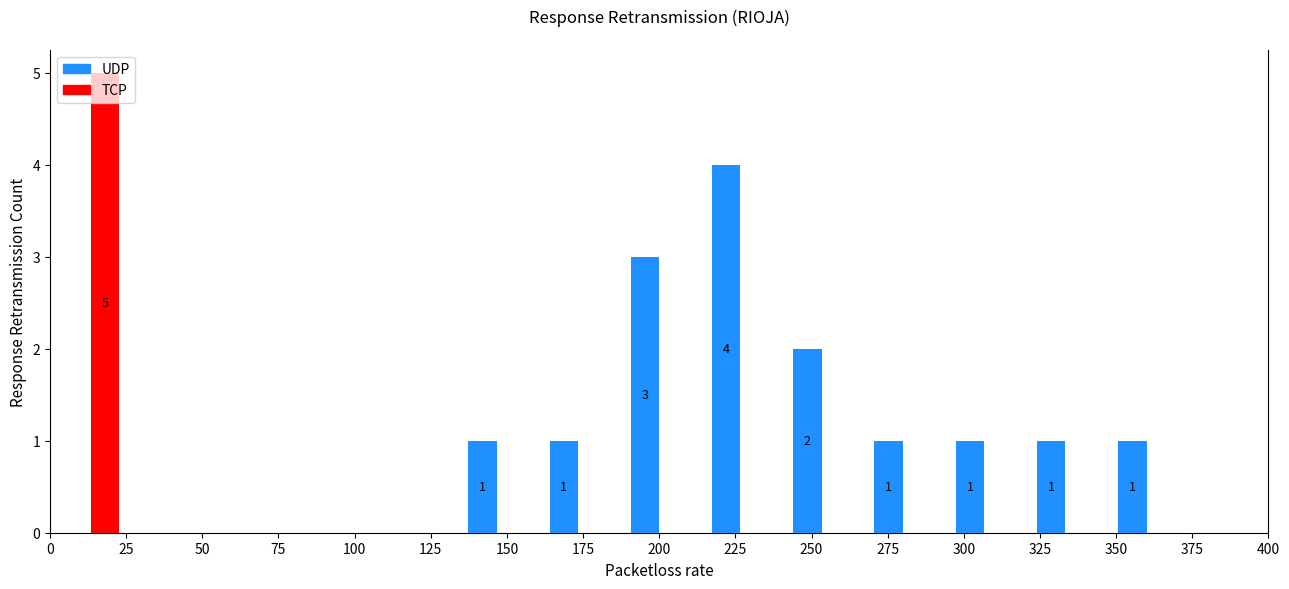

In the UDP series, which range on the x-axis has the tallest bar?

215 to 240